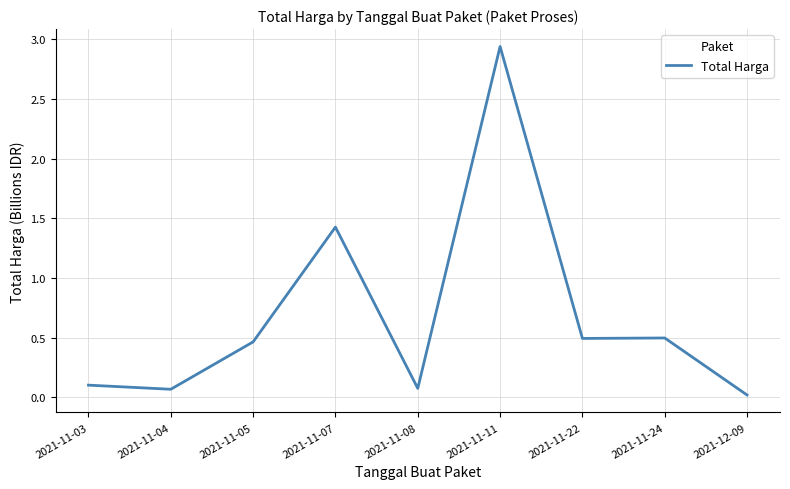

The chart shows a value of 0.1 at 2021-11-04. True or false?

True